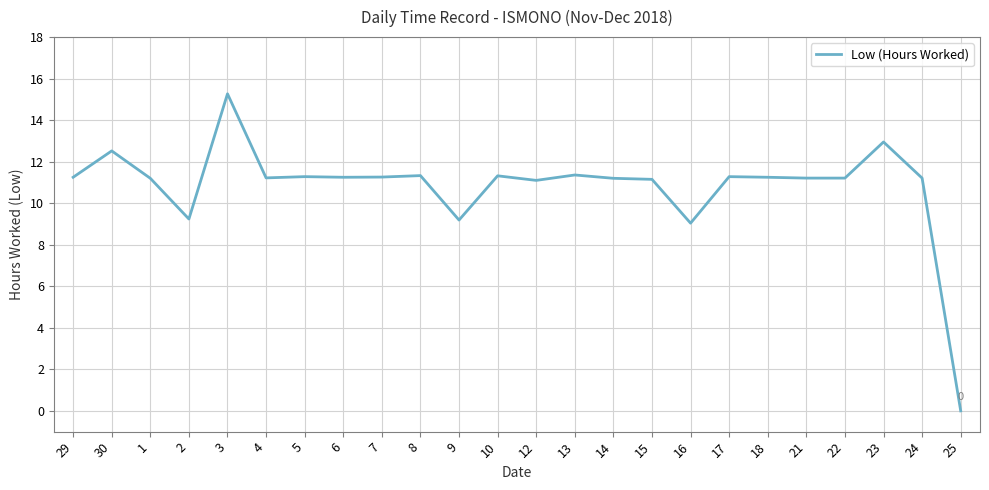

Approximately how many times larger is the value at 16 compared to 2?

1.0